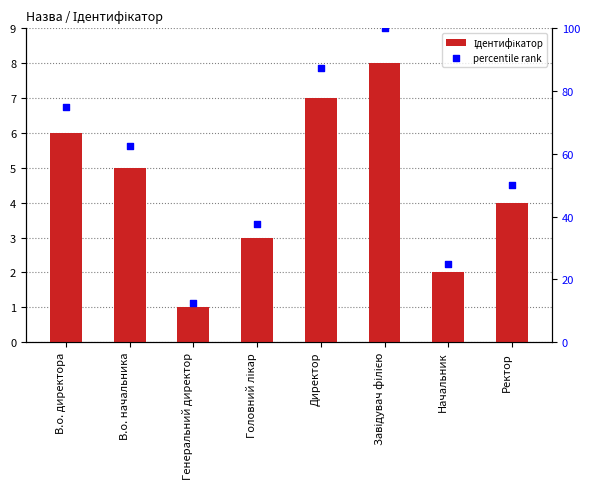

Which series has the largest Y range (max minus min)?

percentile rank